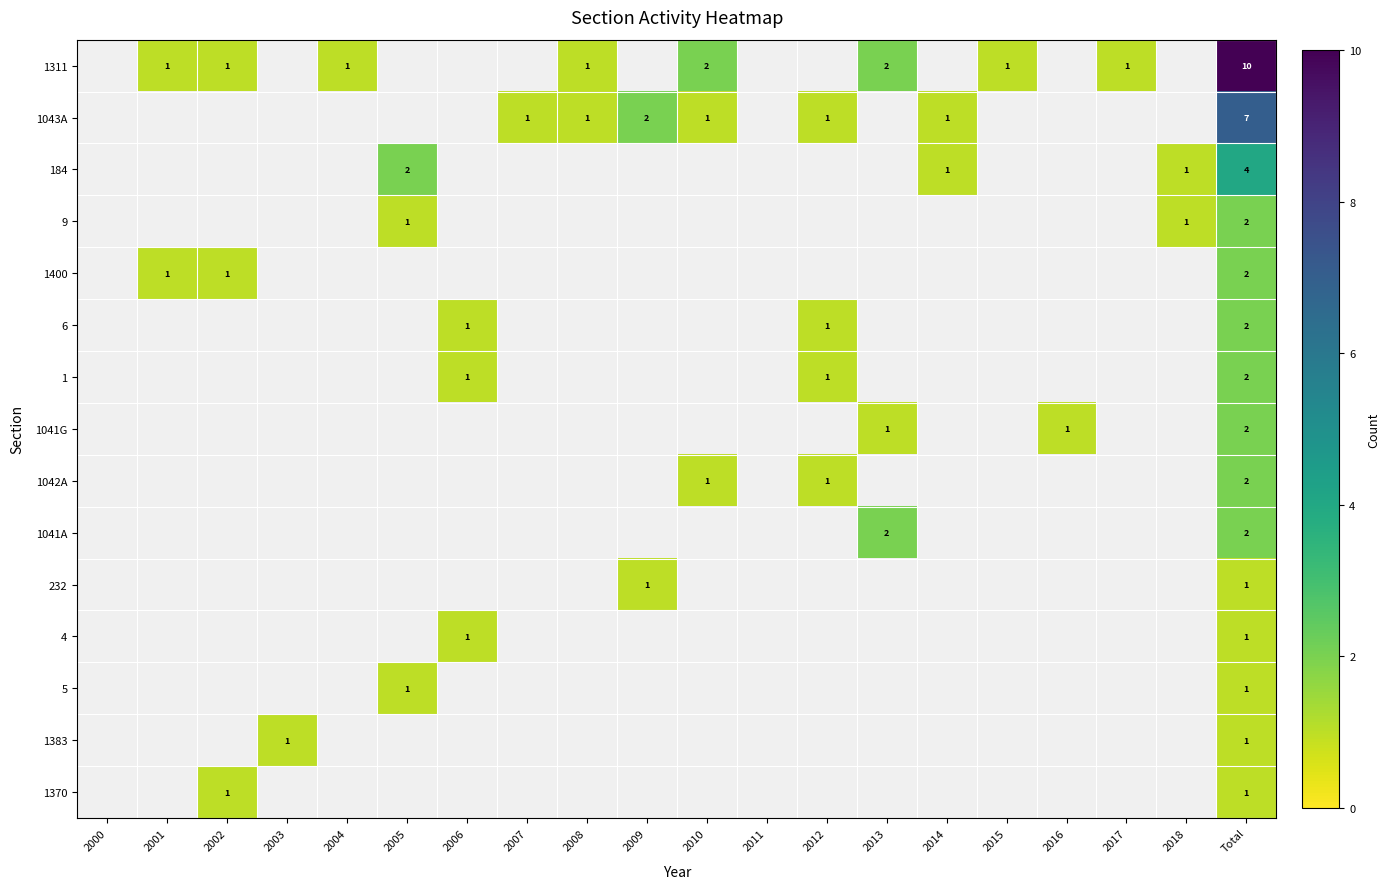

The 184 series shows 4 at 2005. True or false?

False